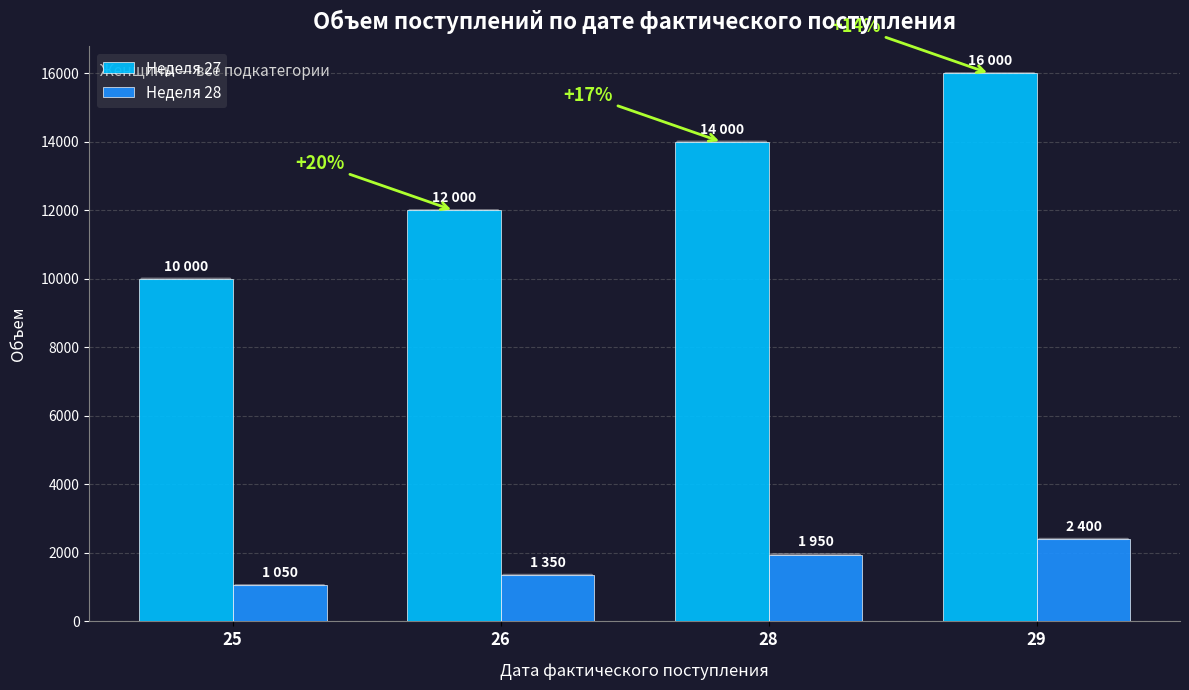

What is the value of the Неделя 28 bar at the 2nd from the left?

1350